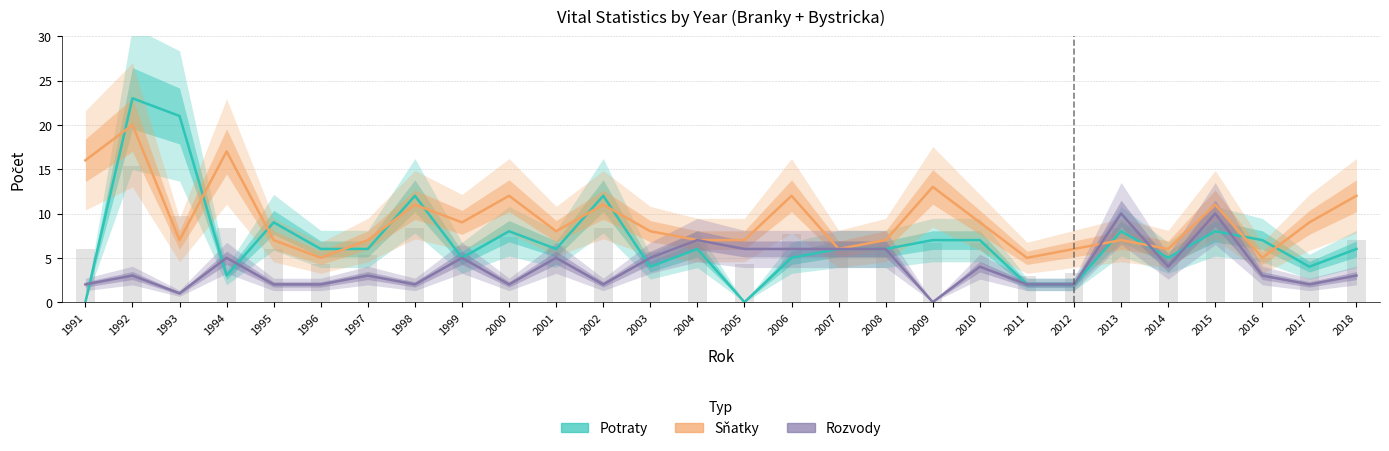

What is the value of the Potraty bar at the 26th from the left?

7.0